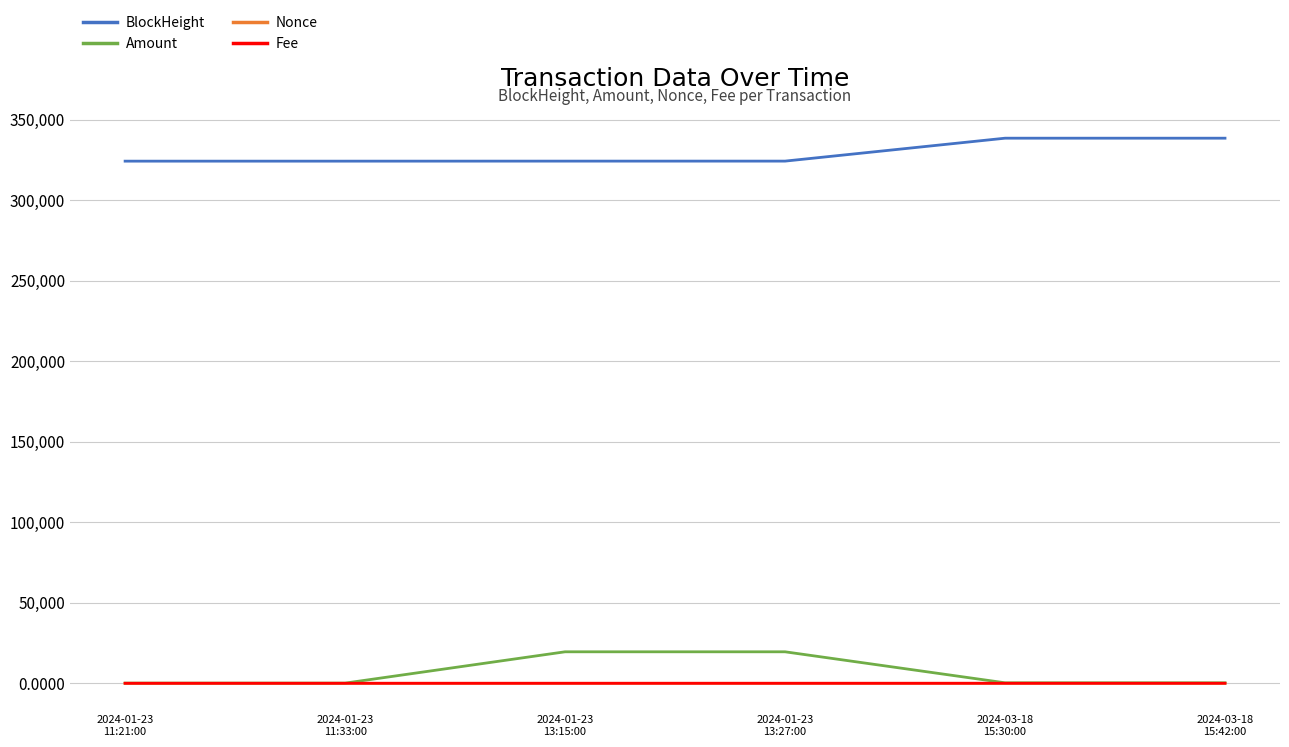

True or false: Nonce and BlockHeight intersect in this chart.

False